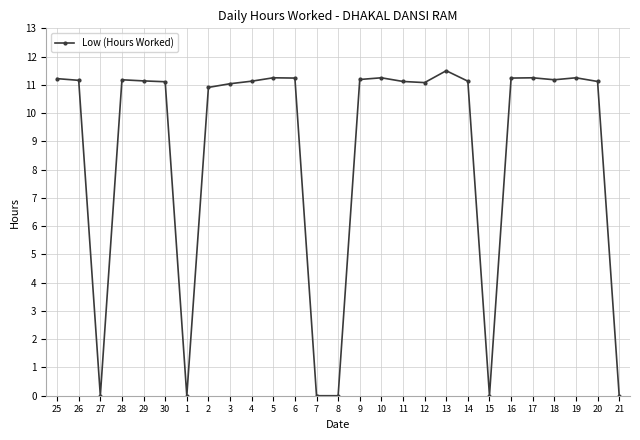

What is the sum of the values at 18 and 20?

22.3